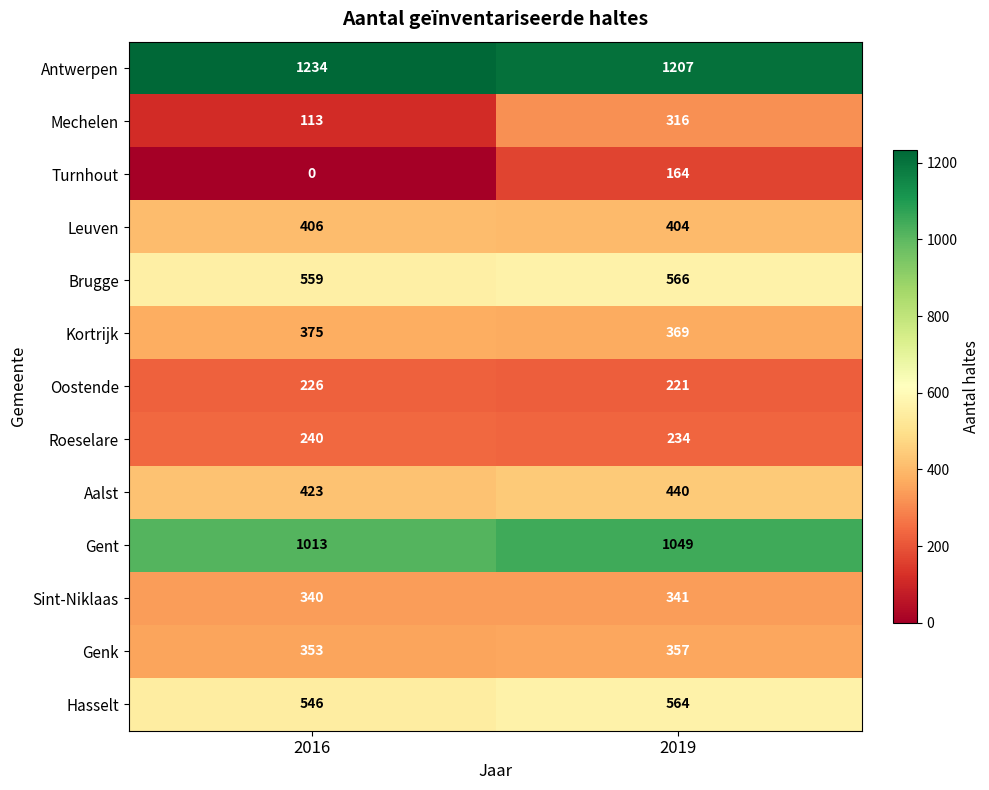

Reading right to left, list all the values displayed in this chart.

Antwerpen: 2019=1207	2016=1234
Mechelen: 2019=316	2016=113
Turnhout: 2019=164	2016=0
Leuven: 2019=404	2016=406
Brugge: 2019=566	2016=559
Kortrijk: 2019=369	2016=375
Oostende: 2019=221	2016=226
Roeselare: 2019=234	2016=240
Aalst: 2019=440	2016=423
Gent: 2019=1049	2016=1013
Sint-Niklaas: 2019=341	2016=340
Genk: 2019=357	2016=353
Hasselt: 2019=564	2016=546